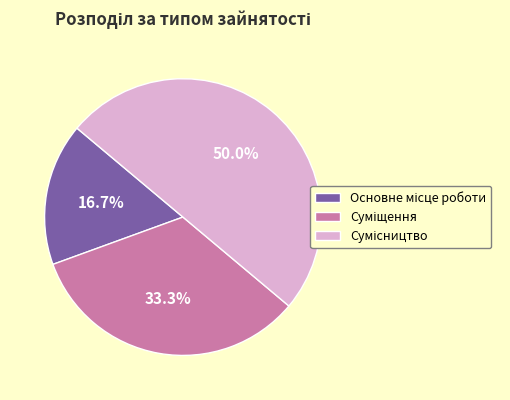

What is the total percentage of Сумісництво and Суміщення?

83.3%